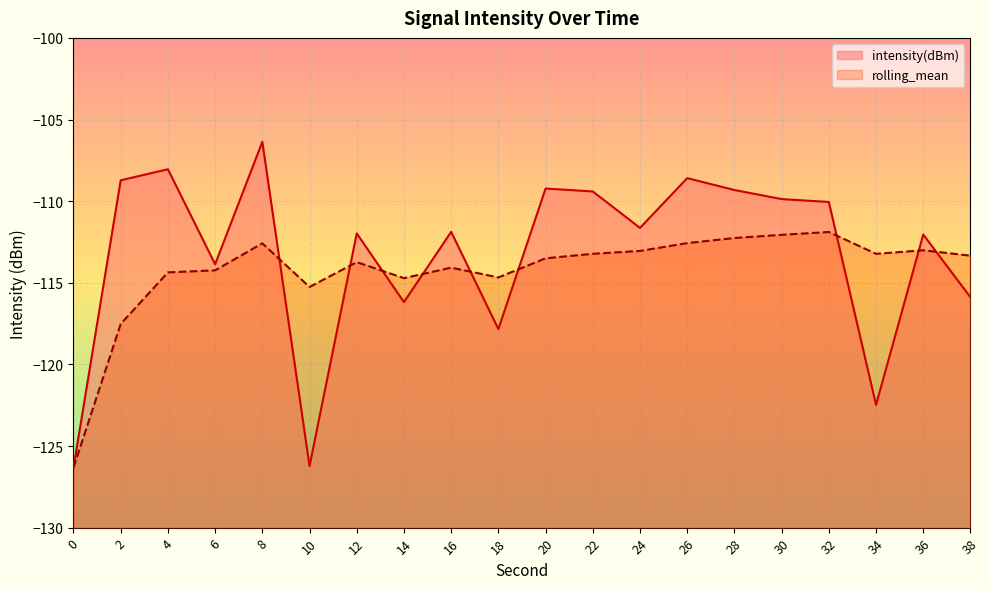

Reading left to right, transcribe all the data shown in this chart.

intensity(dBm): 0=-126.3	2=-108.7	4=-108.0	6=-113.9	8=-106.4	10=-126.2	12=-112.0	14=-116.2	16=-111.9	18=-117.8	20=-109.2	22=-109.4	24=-111.6	26=-108.6	28=-109.3	30=-109.9	32=-110.1	34=-122.5	36=-112.0	38=-115.9
rolling_mean: 0=-126.3	2=-117.5	4=-114.4	6=-114.2	8=-112.6	10=-115.3	12=-113.7	14=-114.7	16=-114.1	18=-114.7	20=-113.5	22=-113.2	24=-113.0	26=-112.6	28=-112.3	30=-112.1	32=-111.9	34=-113.2	36=-113.0	38=-113.3